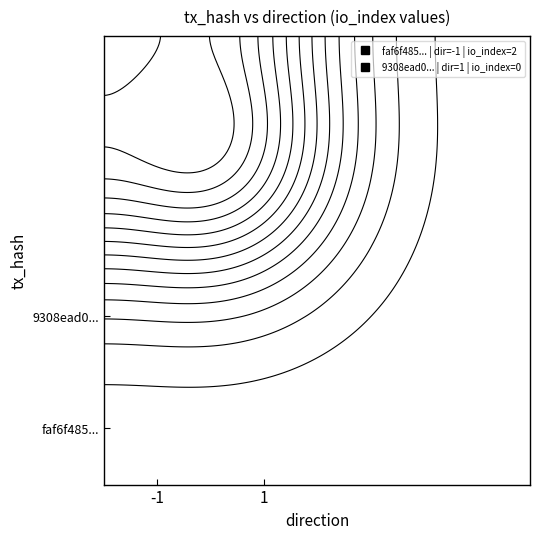

What is the sum of all faf6f48585f67ec8d78a10af79ce8324846c32e values?

2